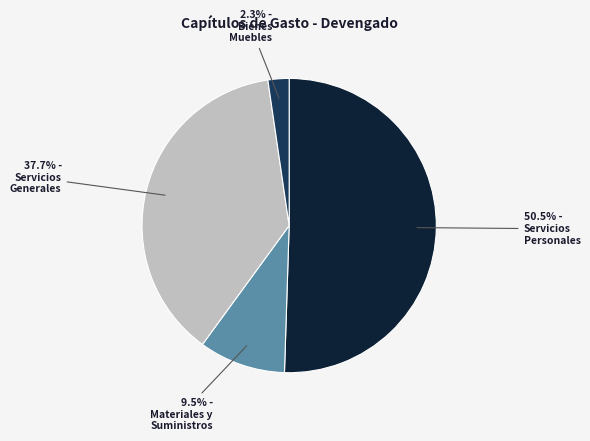

Is there any slice that represents more than half of the pie?

Yes